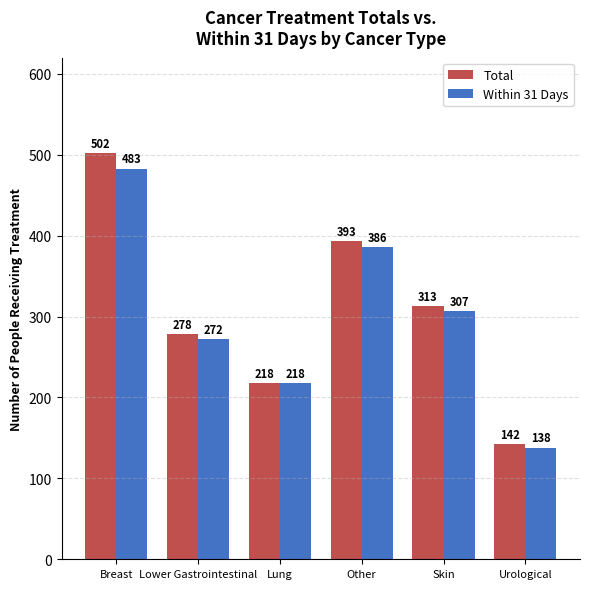

How many Total values are between 218 and 393?

4